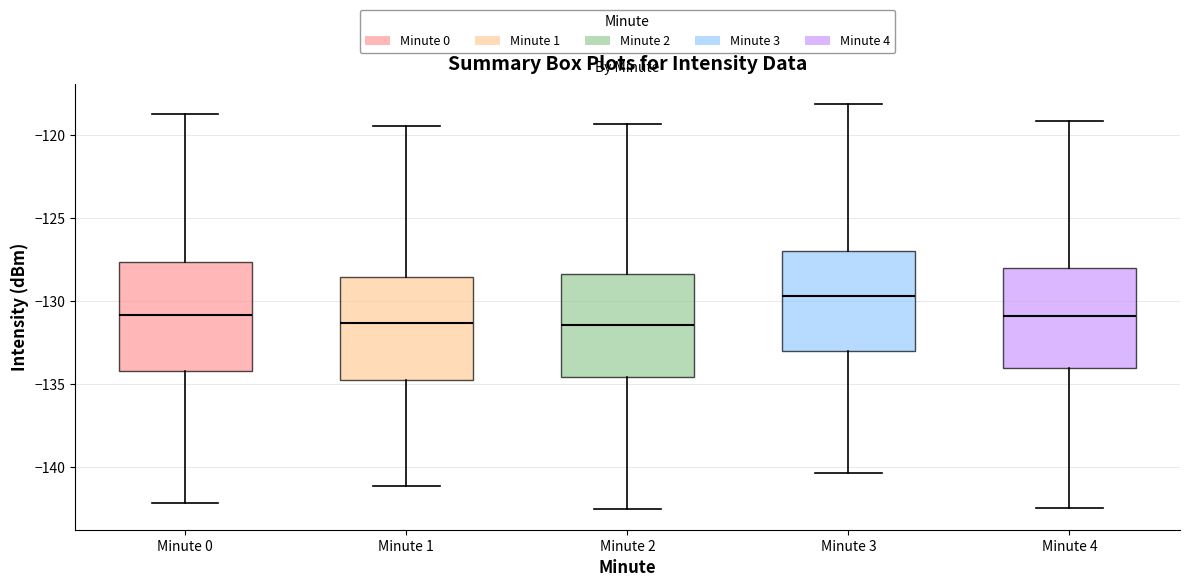

Reading left to right, read every box against the y-axis: the position of its median line, the range the box covers, and the ends of its whiskers. The values are not printed on the chart, so give them approximately, as read against the axis.

Minute 0: median -131.0, box -134.0 to -127.5, whiskers -142.0 to -118.5
Minute 1: median -131.5, box -134.5 to -128.5, whiskers -141.0 to -119.5
Minute 2: median -131.5, box -134.5 to -128.5, whiskers -142.5 to -119.5
Minute 3: median -129.5, box -133.0 to -127.0, whiskers -140.5 to -118.0
Minute 4: median -131.0, box -134.0 to -128.0, whiskers -142.5 to -119.0